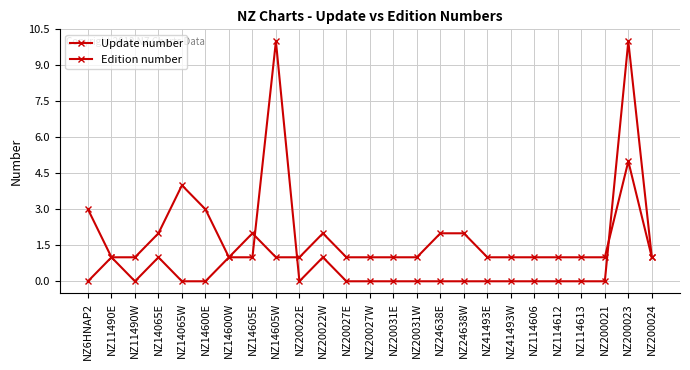

How many lines are shown in the chart?

2